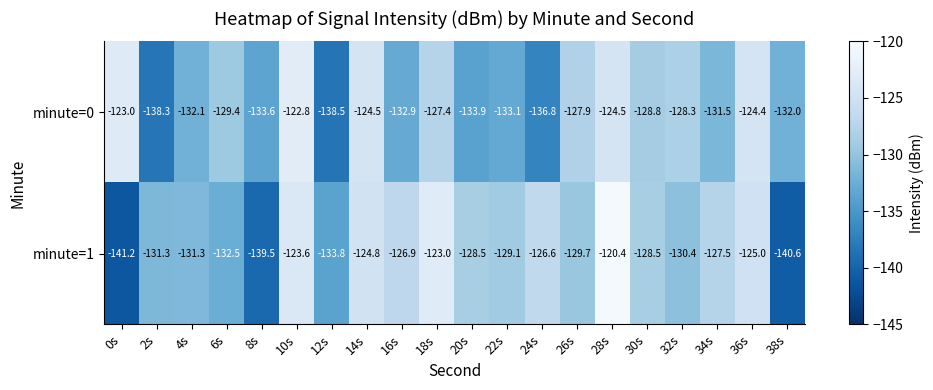

Is it true that minute=0 equals -41.7 at 16s?

False